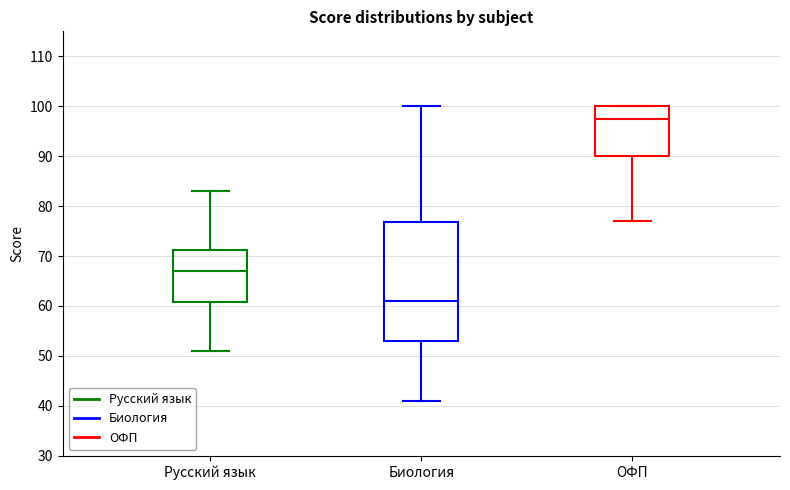

Reading left to right, transcribe this box plot: for each box, give where its median line is, the range the box spans, and where its two whiskers end, as read against the y-axis. The values are not printed on the chart, so give them approximately, as read against the axis.

Русский язык: median 67, box 61 to 71, whiskers 51 to 83
Биология: median 61, box 53 to 77, whiskers 41 to 100
ОФП: median 98, box 90 to 100, whiskers 77 to 100